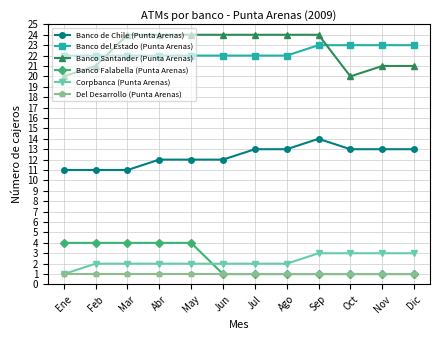

What is the total value across all series at Dic?

62